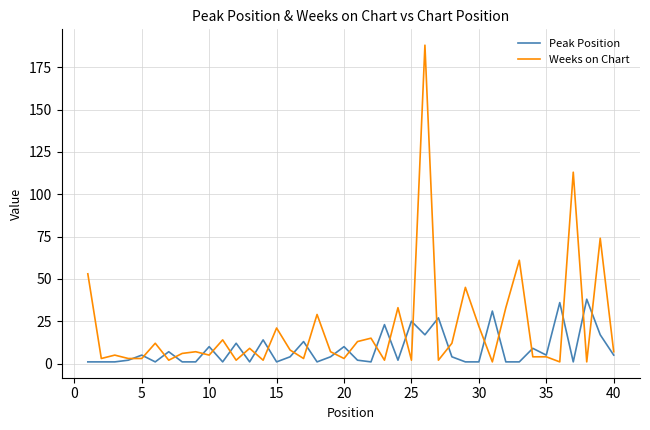

What is the maximum value shown in the chart?

188